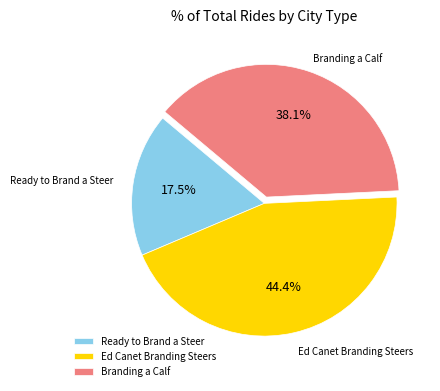

What percentage is the Branding a Calf slice, to the nearest percent?

38%